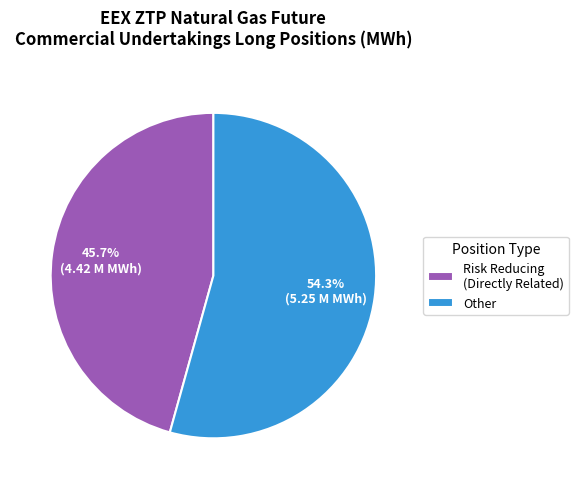

Does Risk Reducing (Directly Related) account for over 50% of the chart?

No